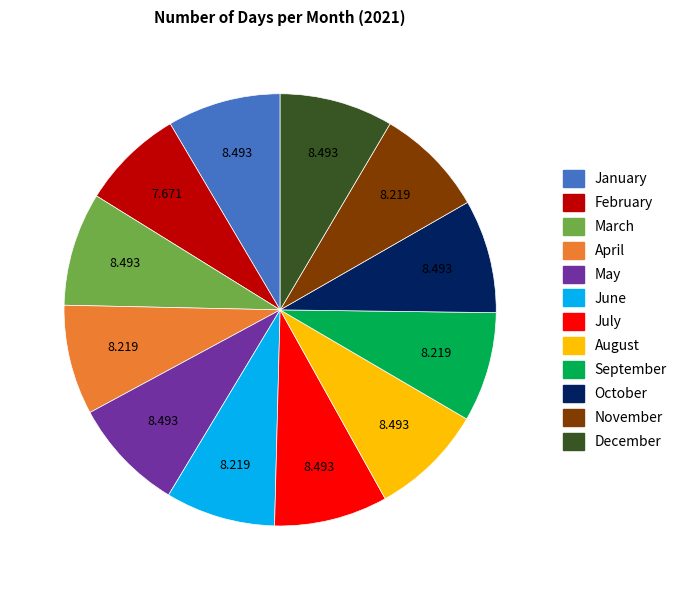

Which category has the smallest portion of the pie?

February